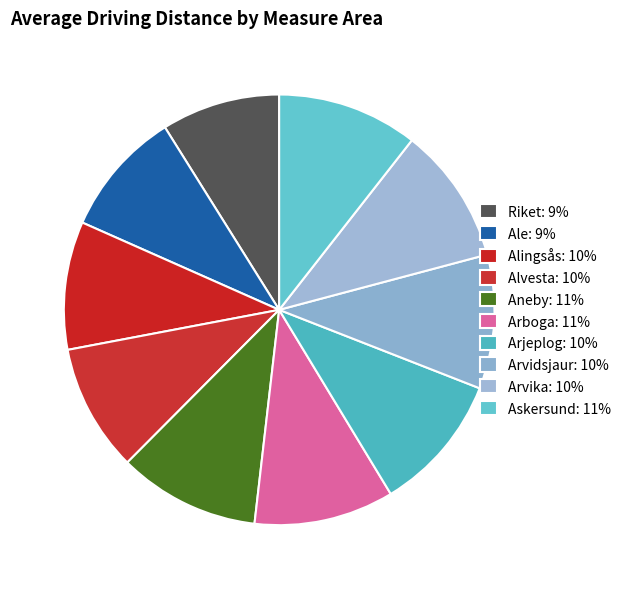

The Arvika slice represents 10% of the pie. True or false?

True